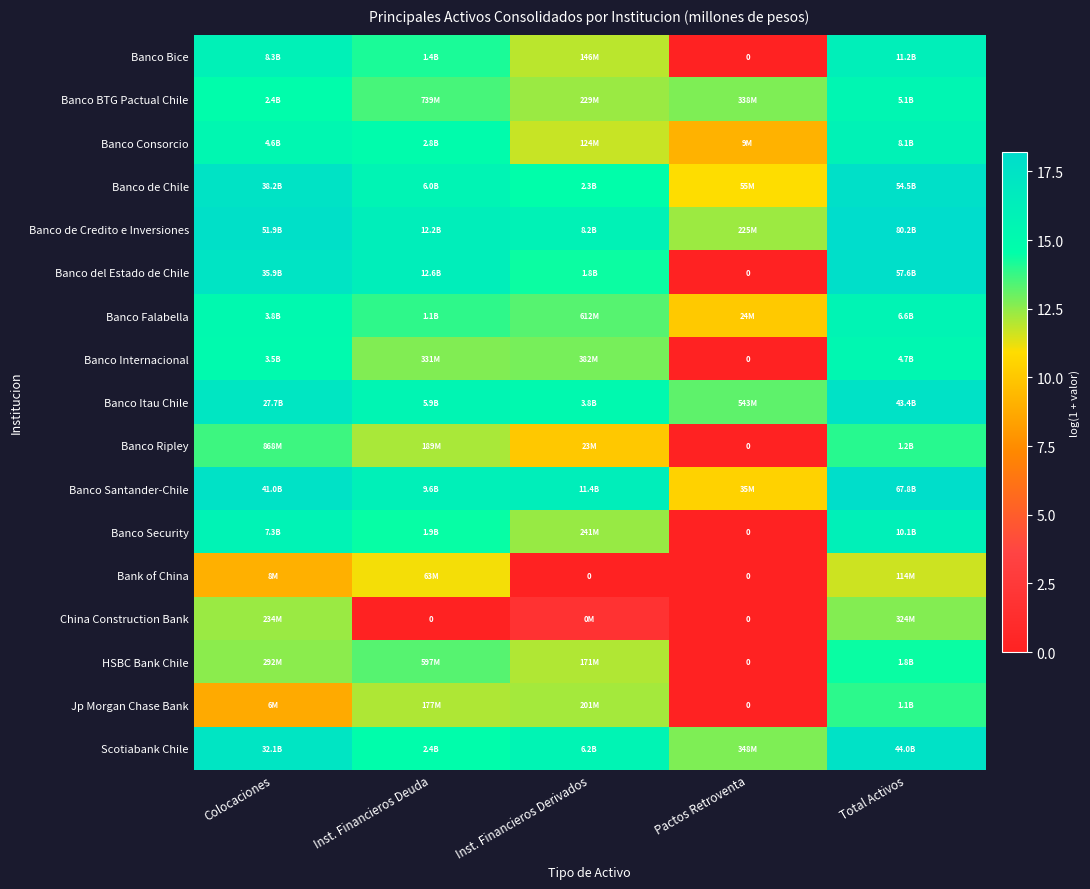

What is the maximum value shown in the chart?

18.2